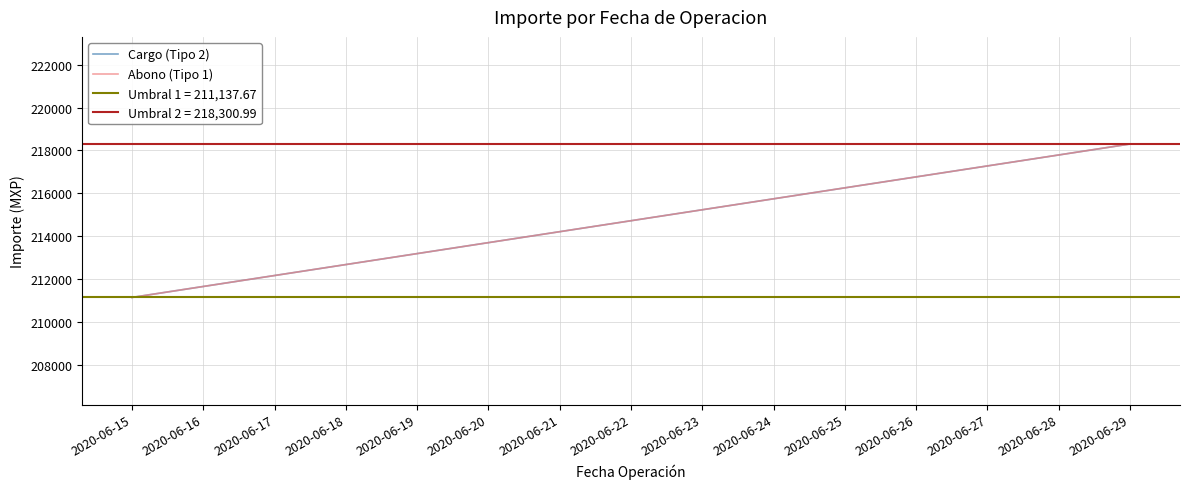

Is this an area chart (filled region under the line)?

No